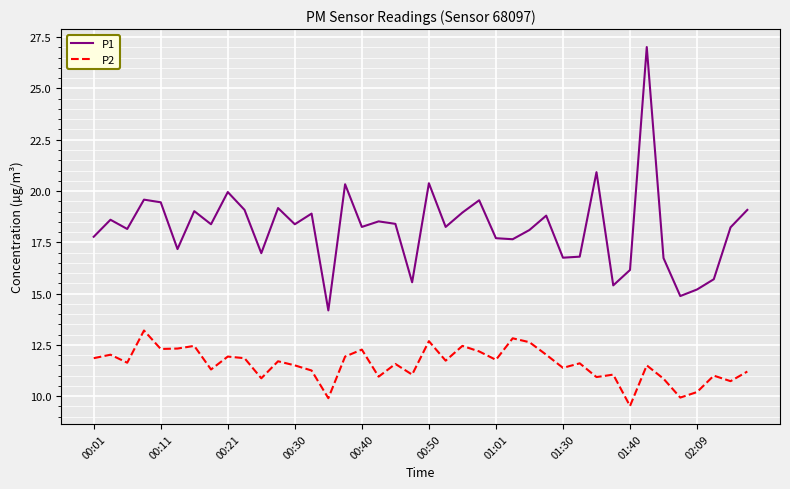

True or false: P2 and P1 cross at least once.

False